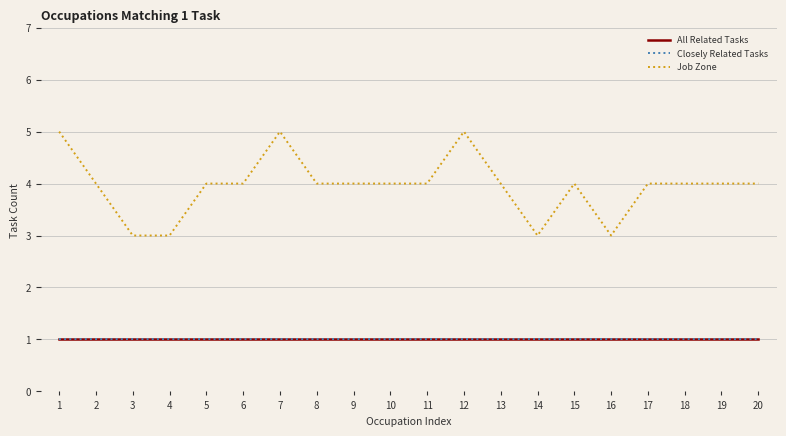

True or false: Closely Related Tasks has more than 1 points higher than both neighbors.

False